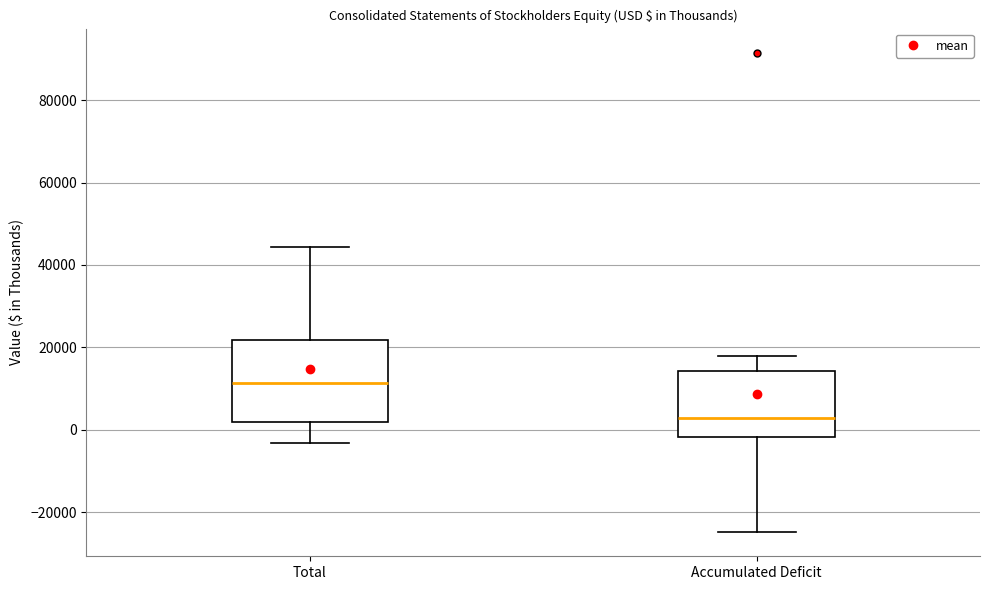

Comparing the boxes themselves (not the whiskers), which one is the tallest?

Total